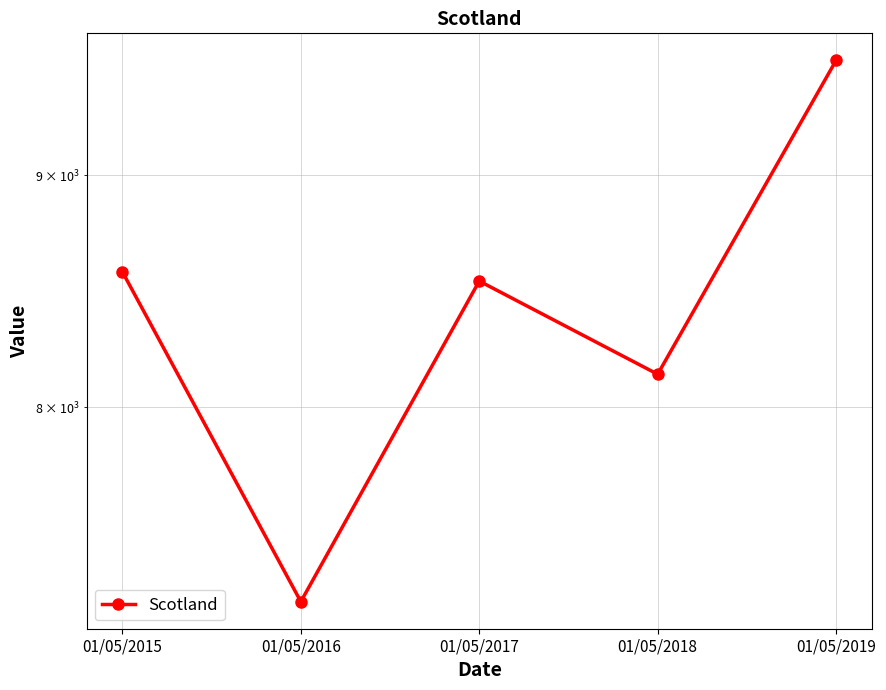

What is the difference between the second highest and minimum values?

1321